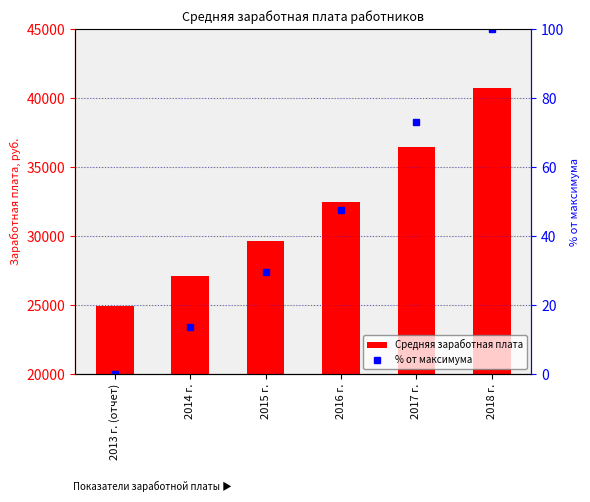

What are all the series names shown in the legend?

Средняя заработная плата, % от максимума